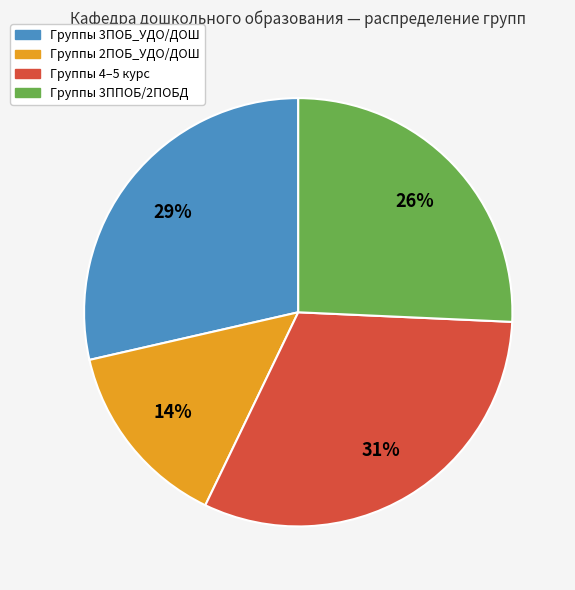

To the nearest percent, what is the difference between the largest and smallest slice percentages?

17%